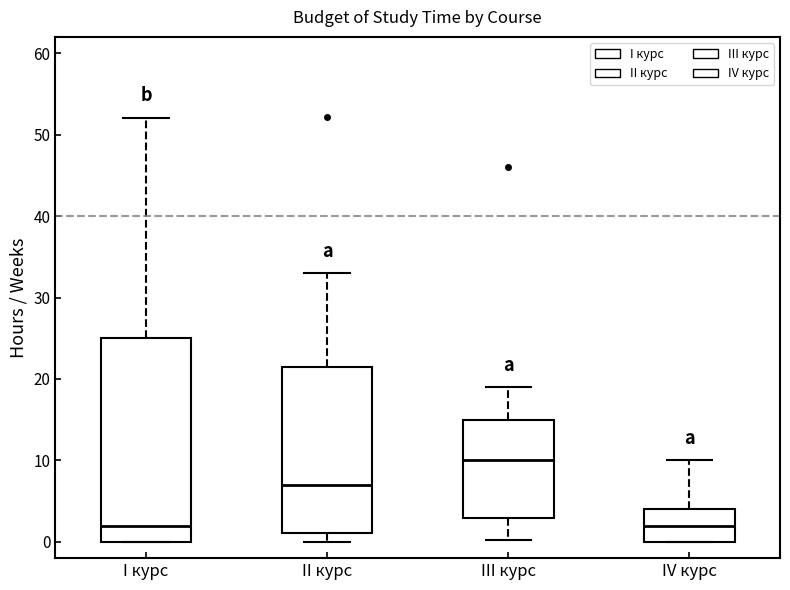

Where does the upper whisker of the box for II курс end on the y-axis? The values are not printed on the chart, so give them approximately, as read against the axis.

33